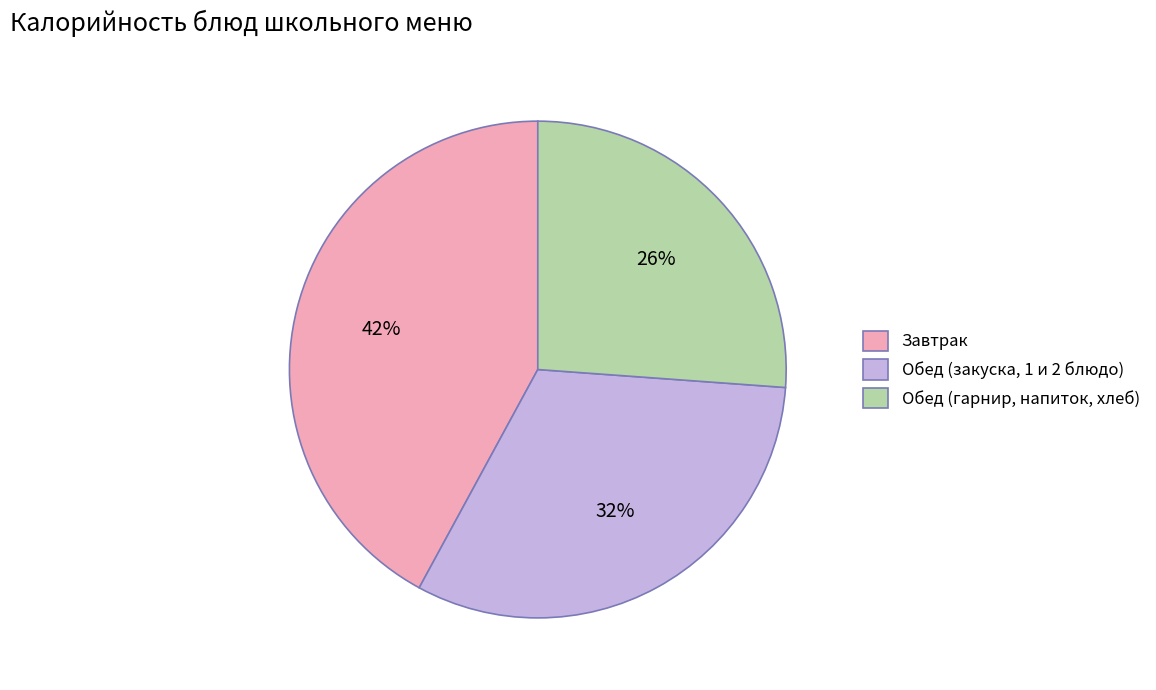

What percentage is the Обед (закуска, 1 и 2 блюдо) slice, to the nearest percent?

32%